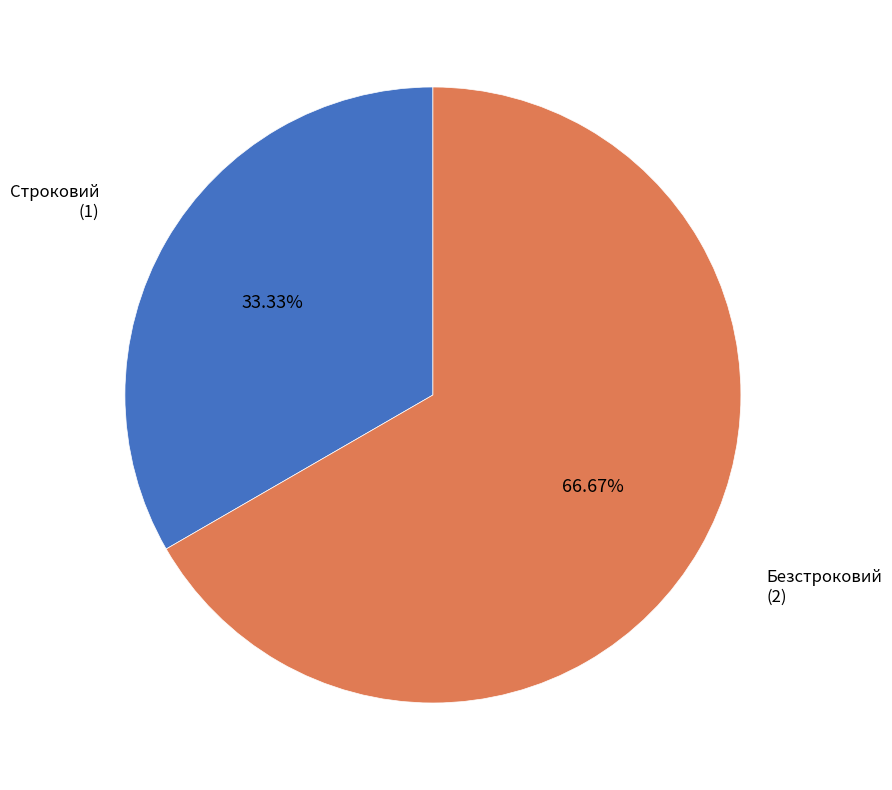

Is there any slice that represents more than half of the pie?

Yes